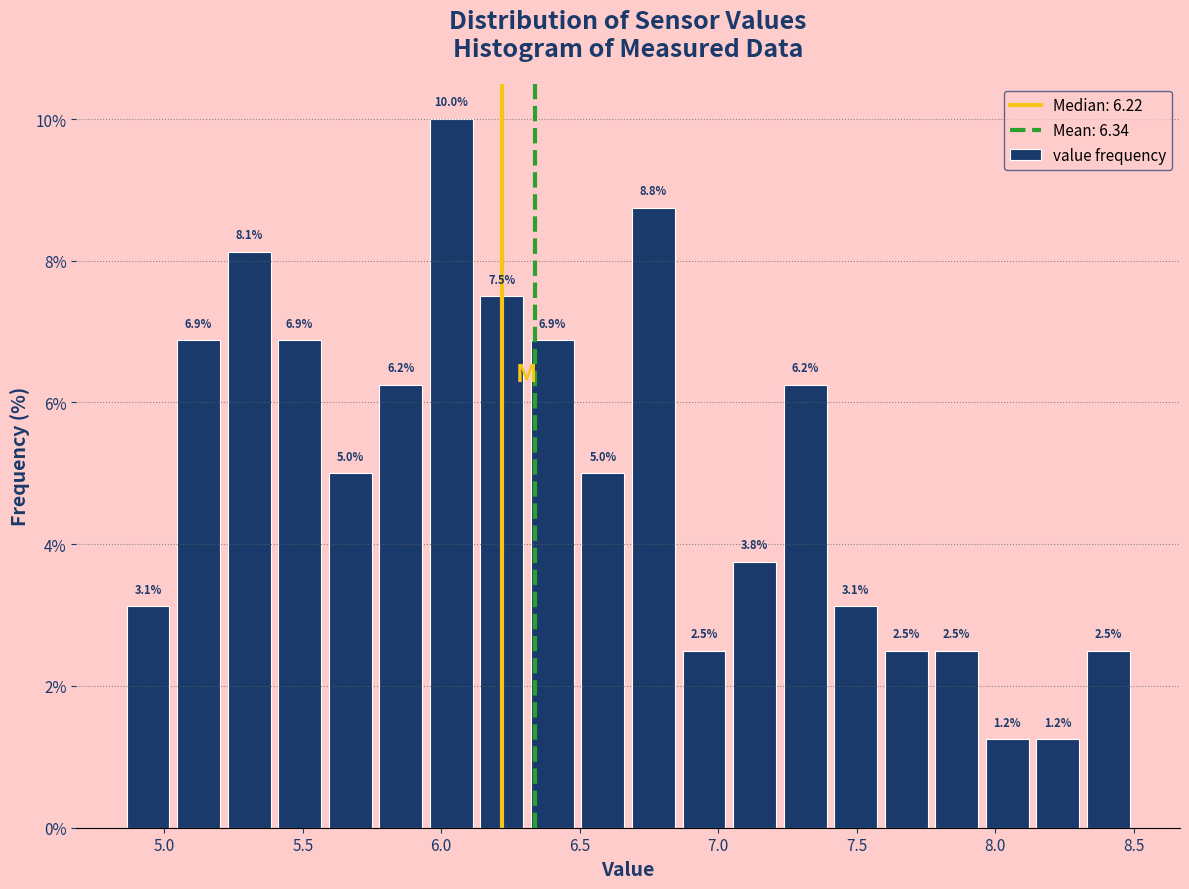

Around what value on the x-axis is the tallest bar? Give the approximate position of its centre, as read against the axis.

6.05